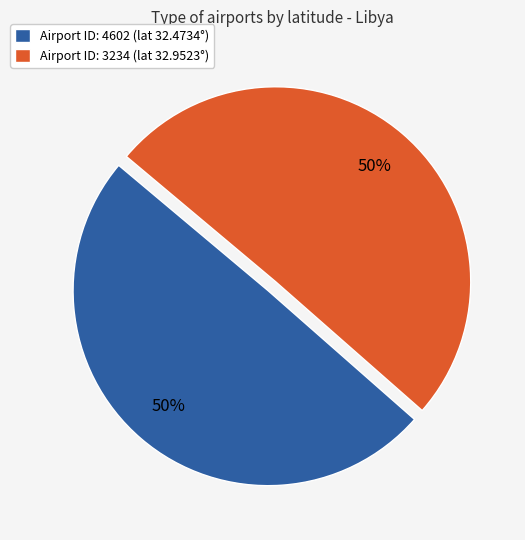

To the nearest percent, what percentage of the pie is Airport ID: 3234 (lat 32.9523°)?

50%